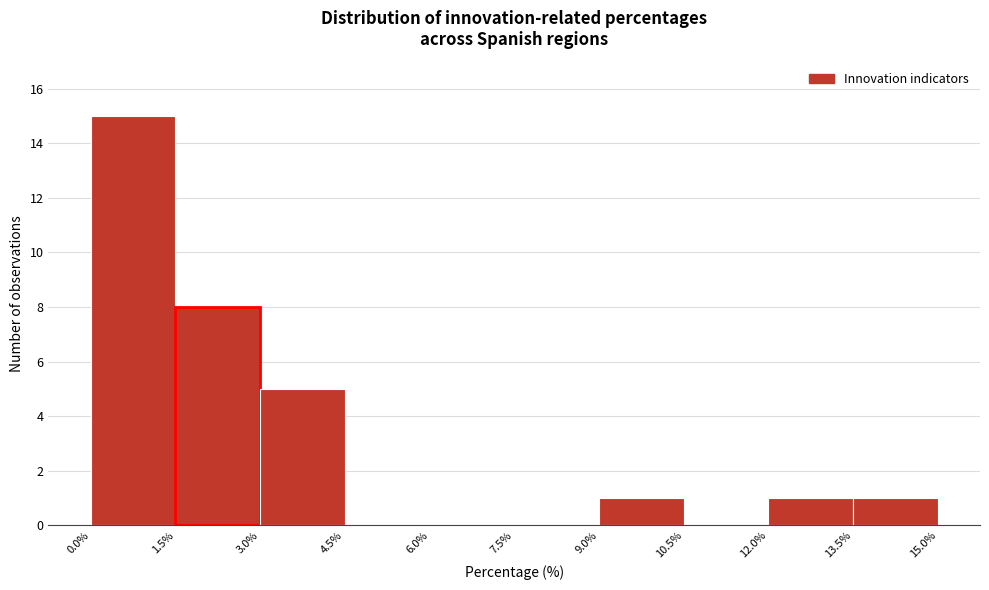

How tall is the bar that spans 3.0% to 4.5% on the x-axis? The values are not printed on the chart, so give them approximately, as read against the axis.

5